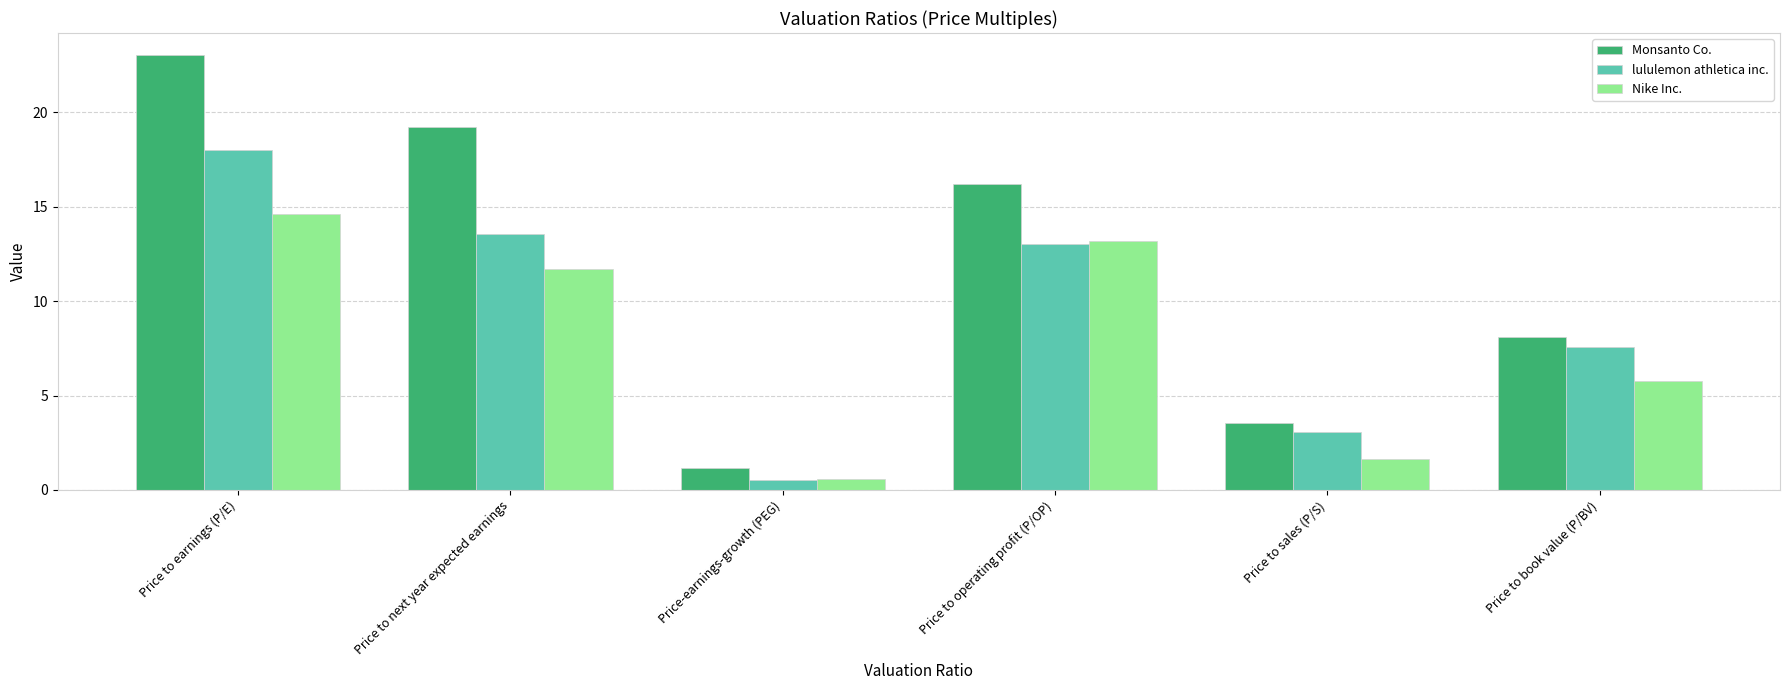

What position from the left is Price to operating profit (P/OP)?

4